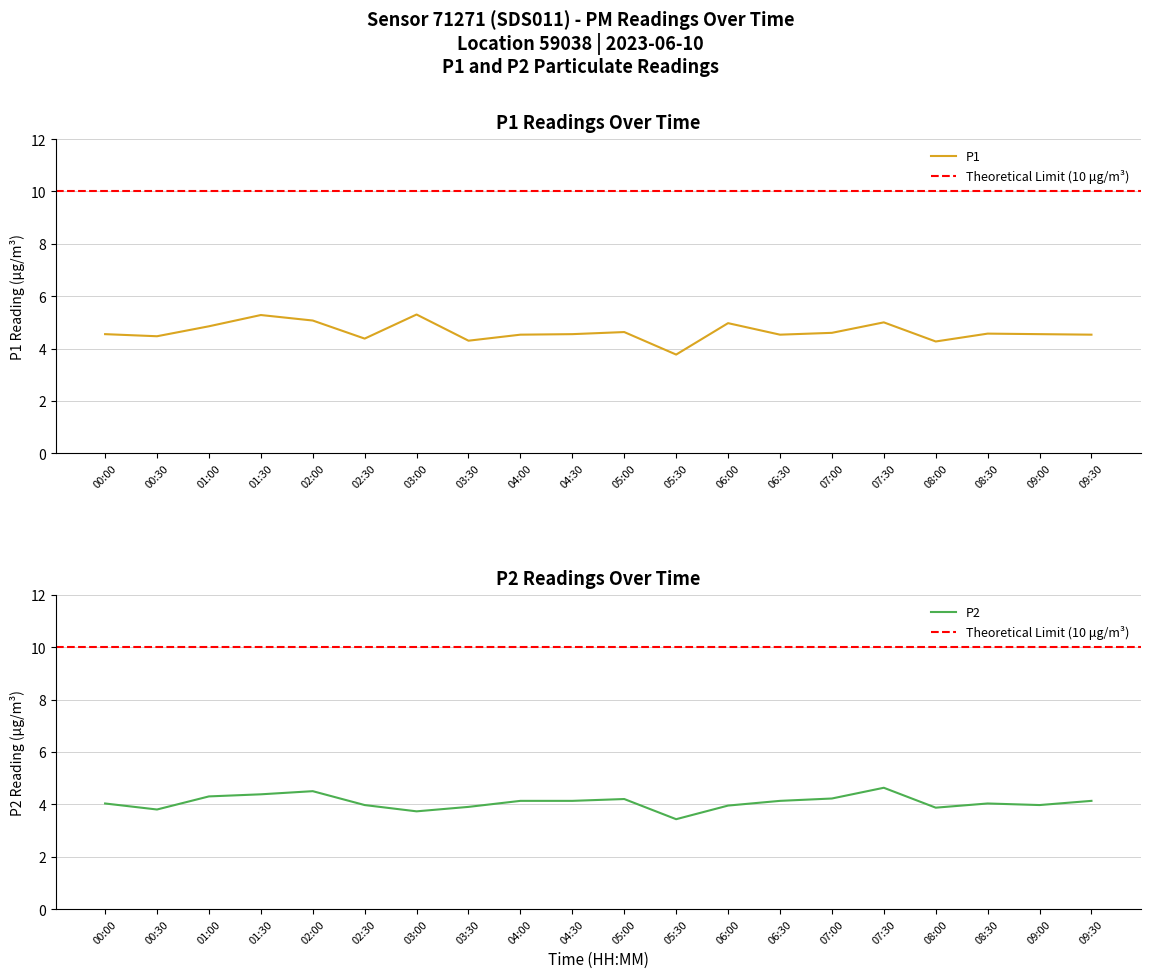

Does the chart display data point markers on the line(s)?

No